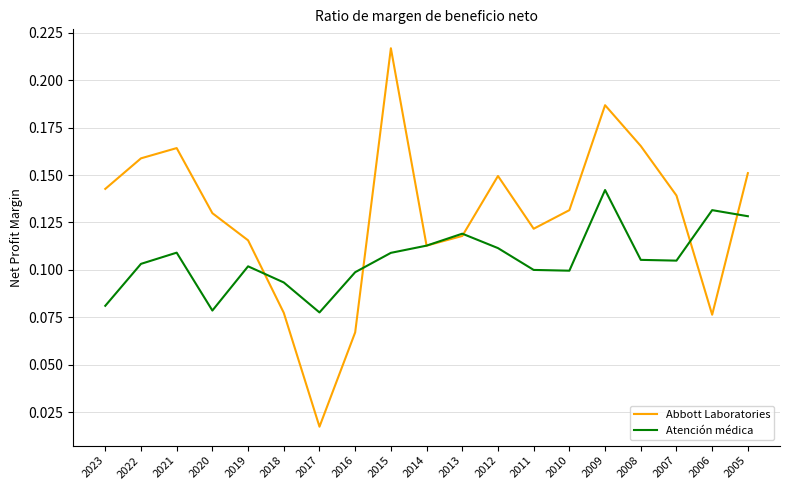

List the series in order of their overall mean, highest first.

Abbott Laboratories, Atención médica